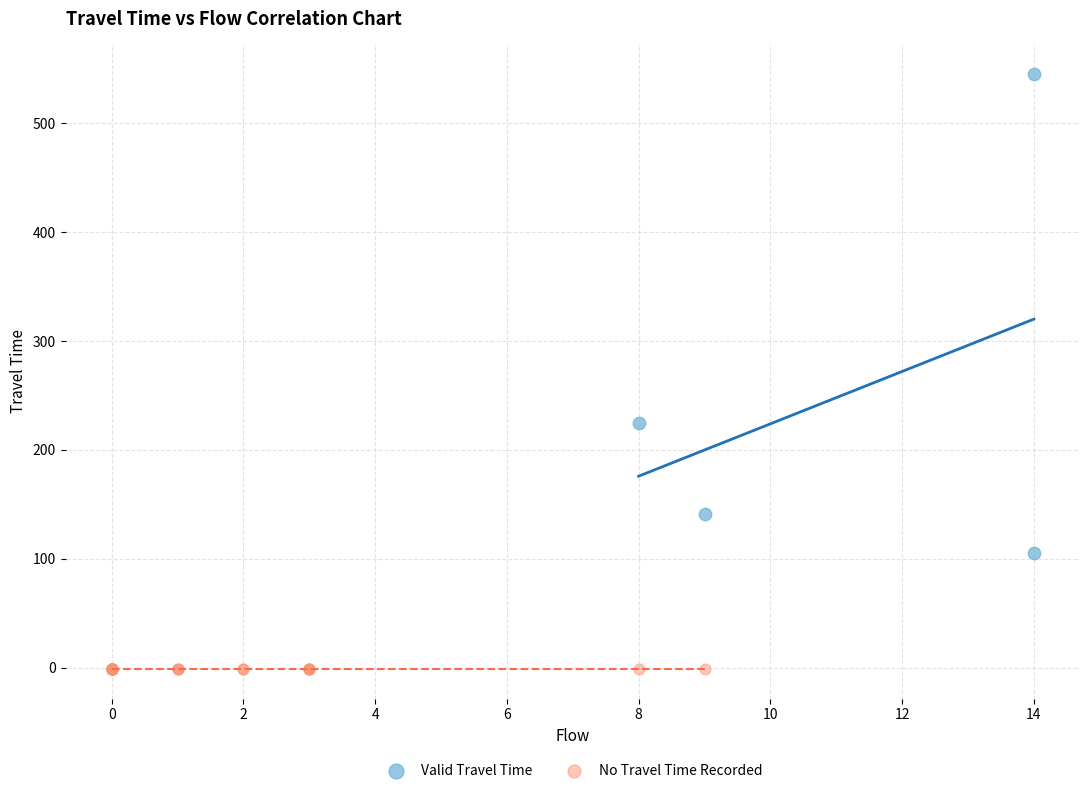

Which series reaches the minimum Y coordinate?

No Travel Time Recorded